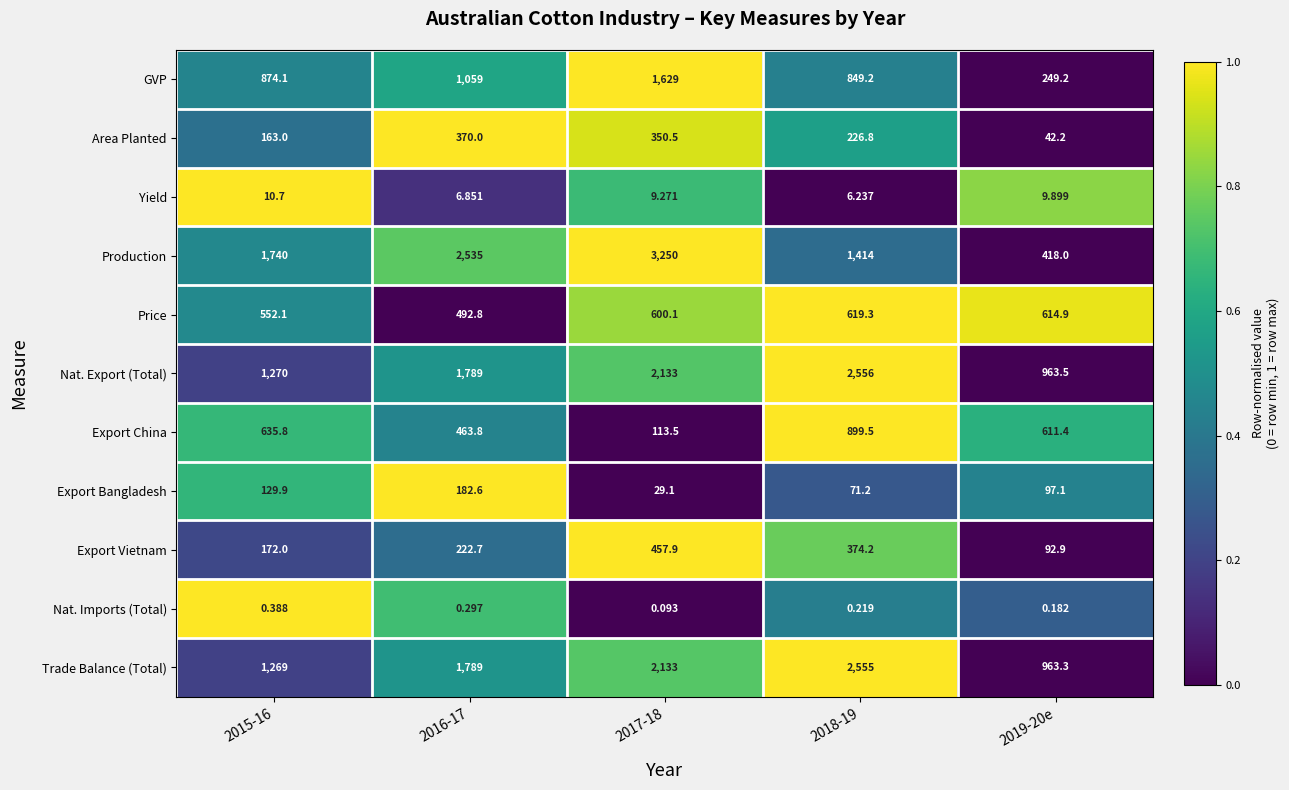

What is the spread (max minus min) of values at 2015-16?

1739.6